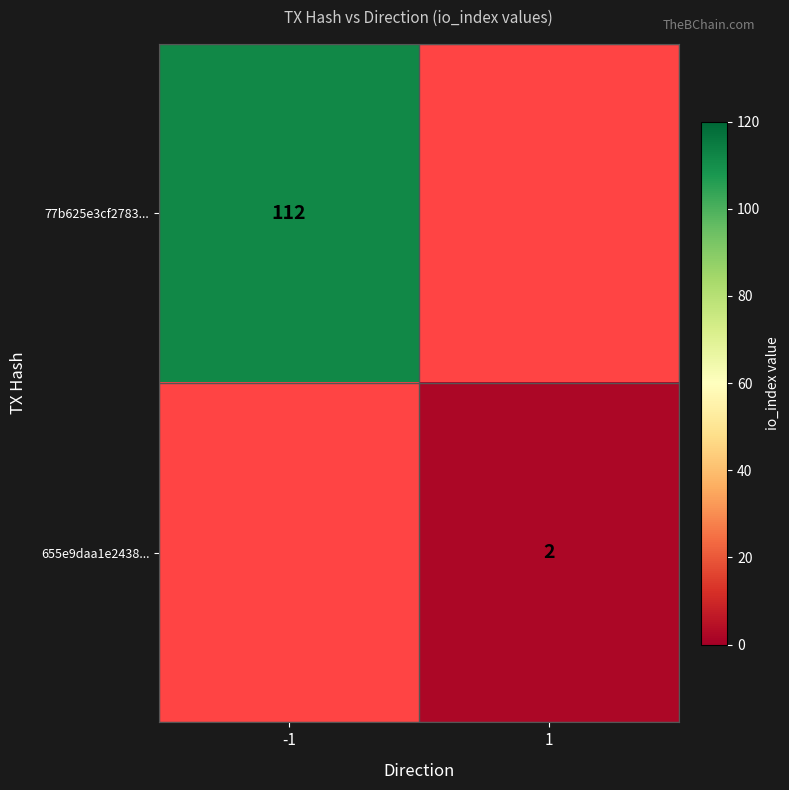

Is it true that 655e9daa1e2438... equals 2 at 1?

True